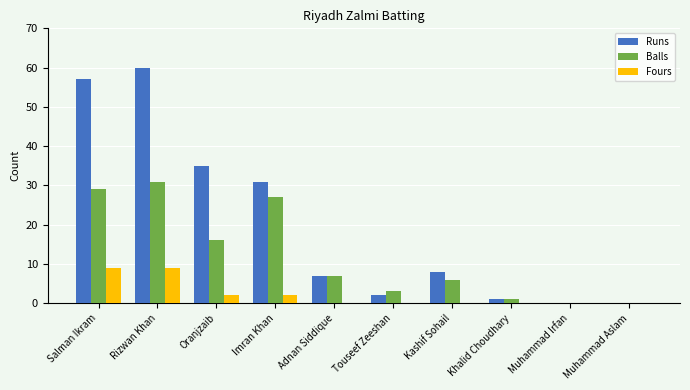

How many series are shown in this chart?

3